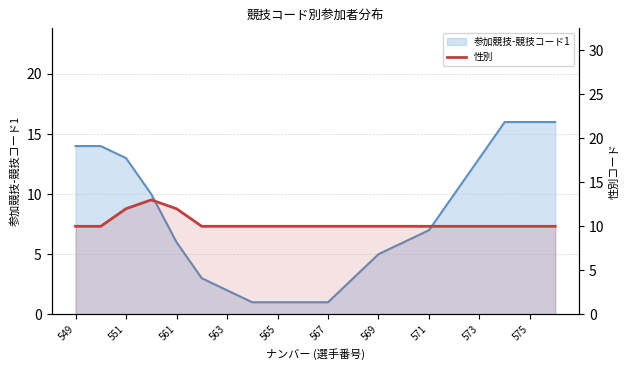

Between 571 and 18, which is larger?

571